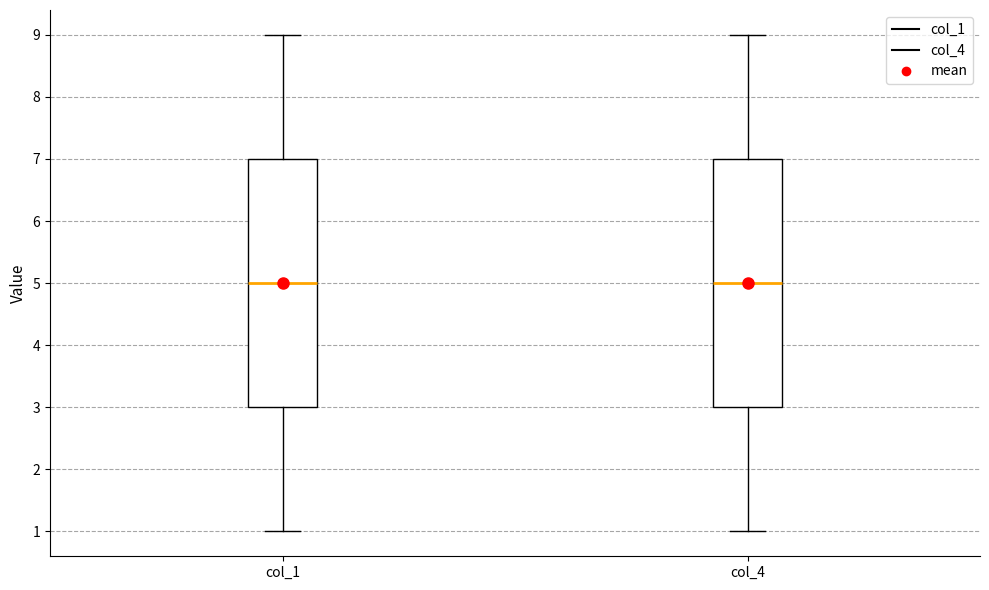

Reading left to right, transcribe this box plot: for each box, give where its median line is, the range the box spans, and where its two whiskers end, as read against the y-axis. The values are not printed on the chart, so give them approximately, as read against the axis.

col_1: median 5, box 3 to 7, whiskers 1 to 9
col_4: median 5, box 3 to 7, whiskers 1 to 9